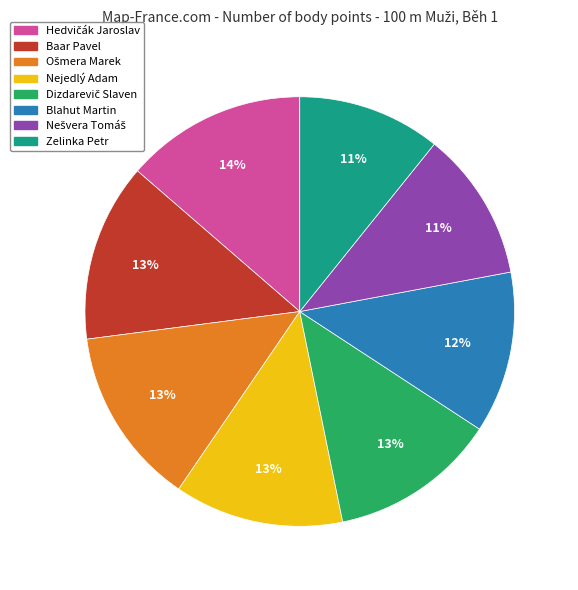

To the nearest percent, what portion does Baar Pavel represent?

13%